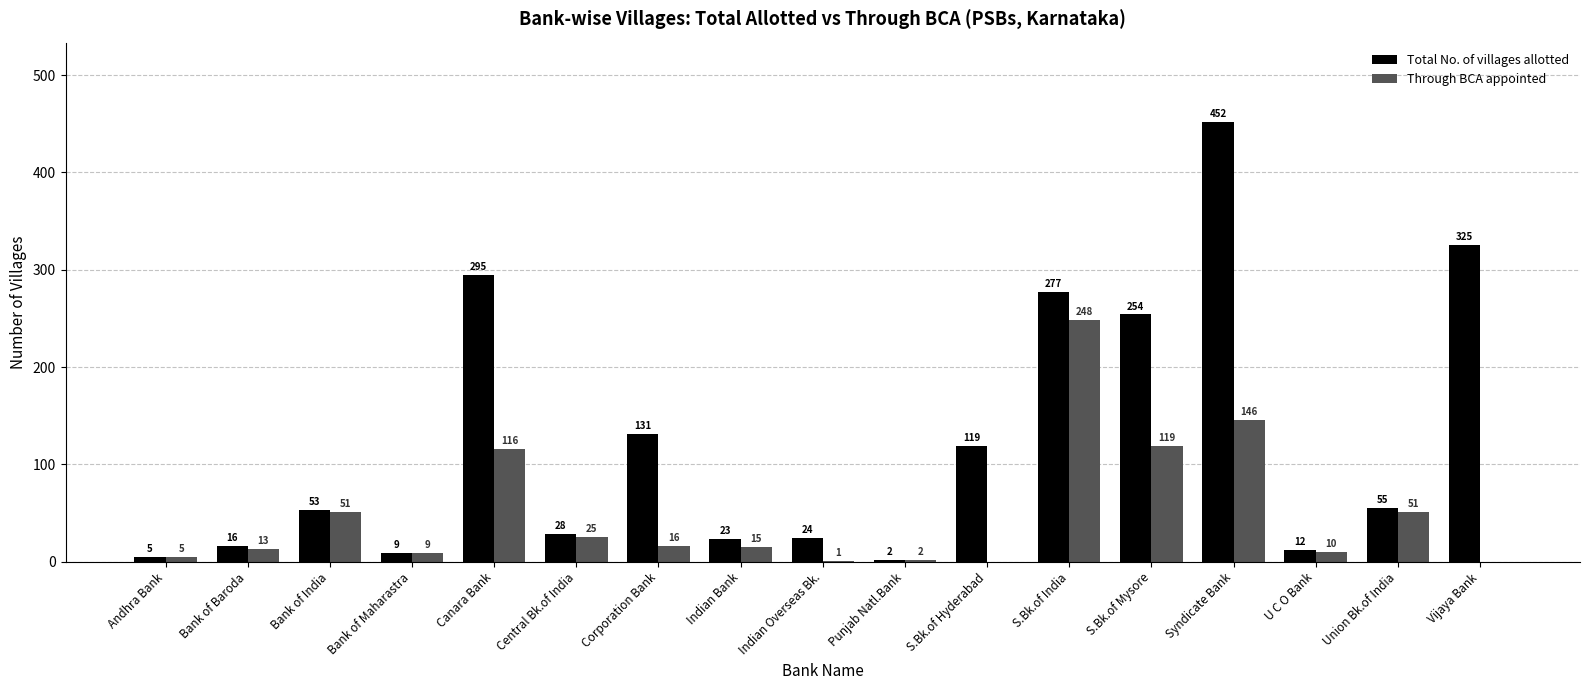

Are the bars grouped side by side (vs. stacked)?

Yes